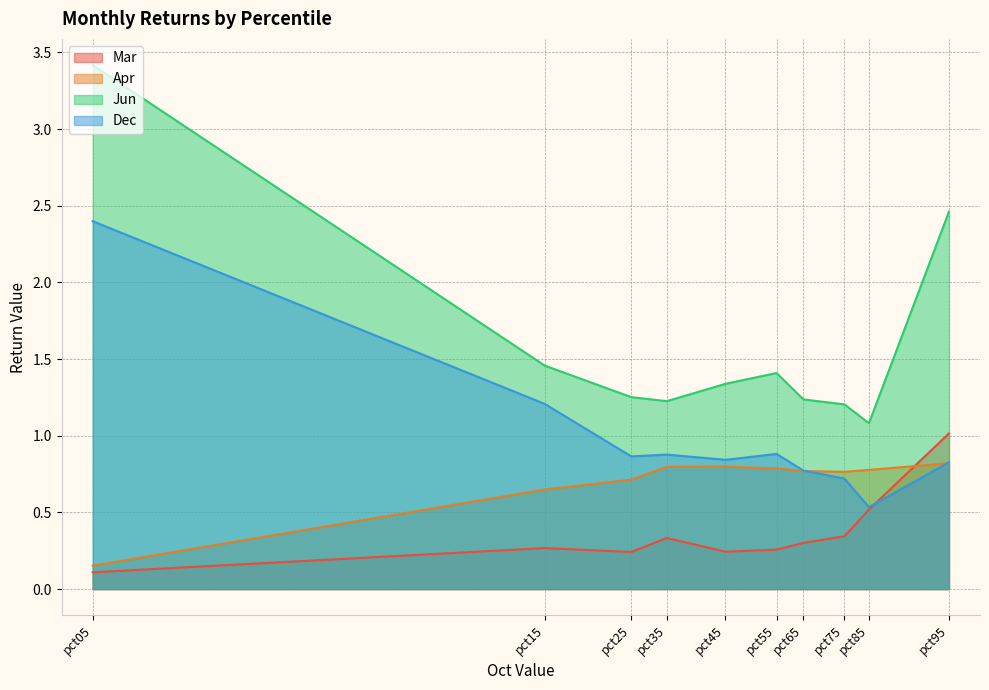

List the series in order of their peak value, highest first.

Jun, Dec, Mar, Apr